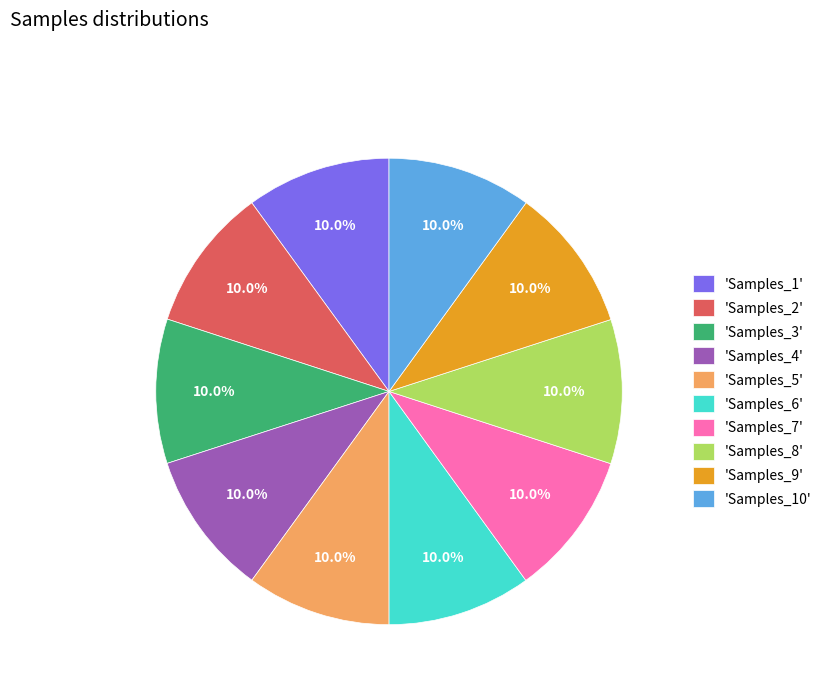

Count the number of slices in the pie.

10